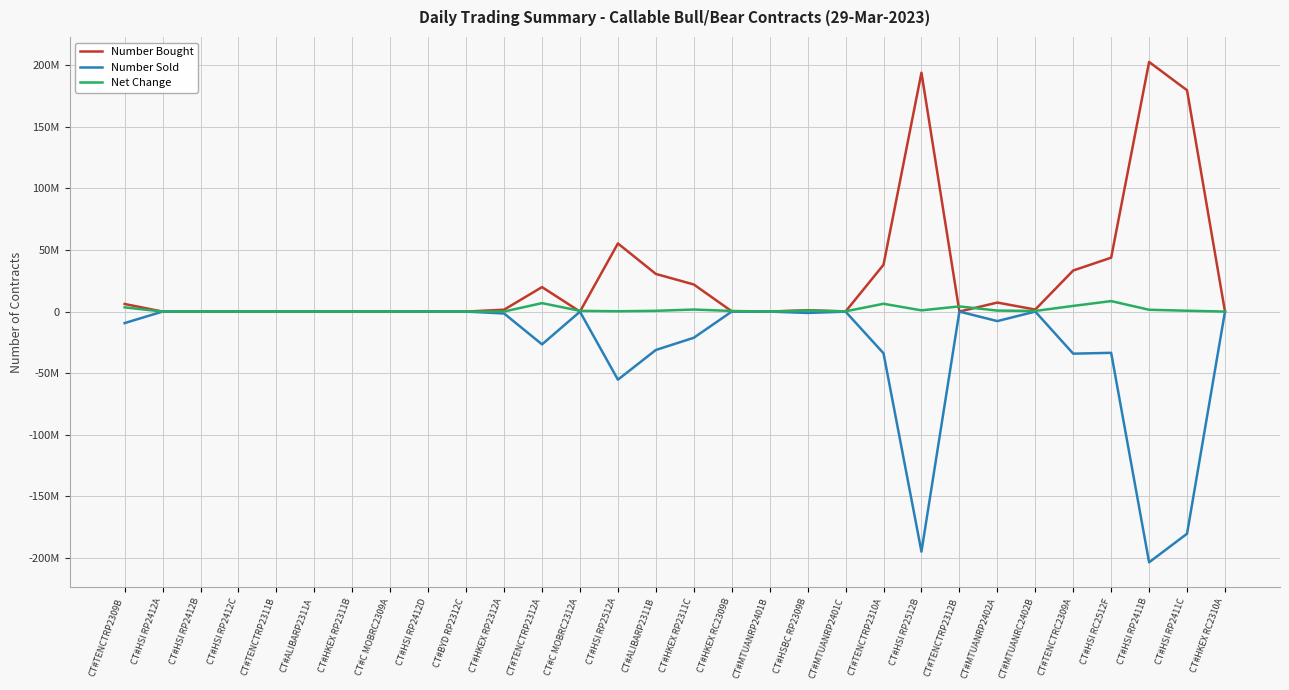

What are all the series names shown in the legend?

Number Bought, Number Sold, Net Change